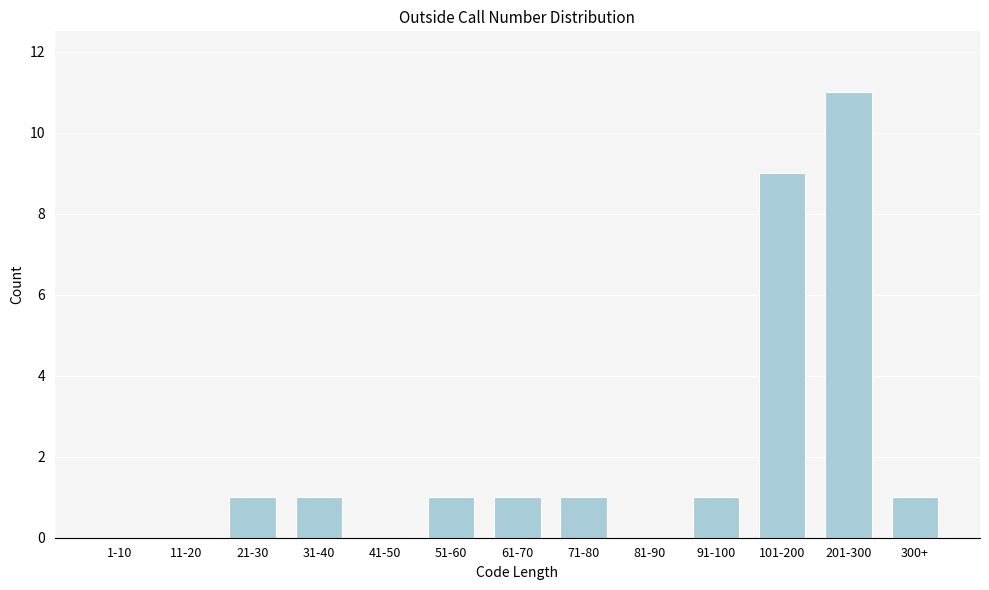

Reading left to right, what are all the values shown in this chart?

1-10=0	11-20=0	21-30=1	31-40=1	41-50=0	51-60=1	61-70=1	71-80=1	81-90=0	91-100=1	101-200=9	201-300=11	300+=1